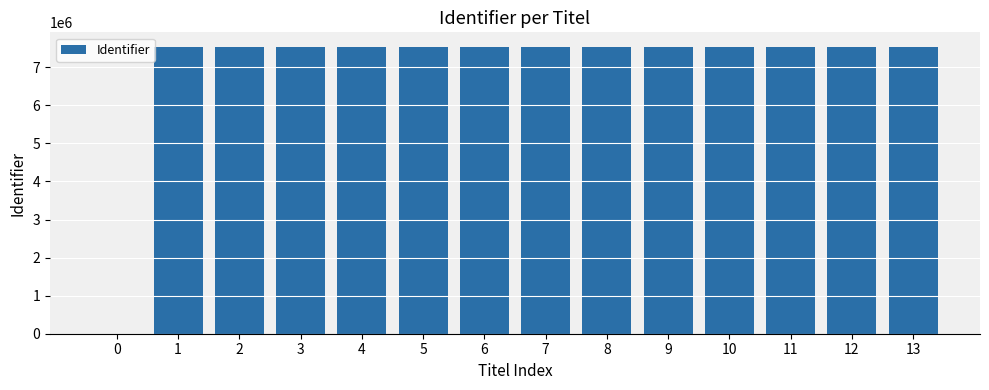

What is the greatest value displayed?

7540392